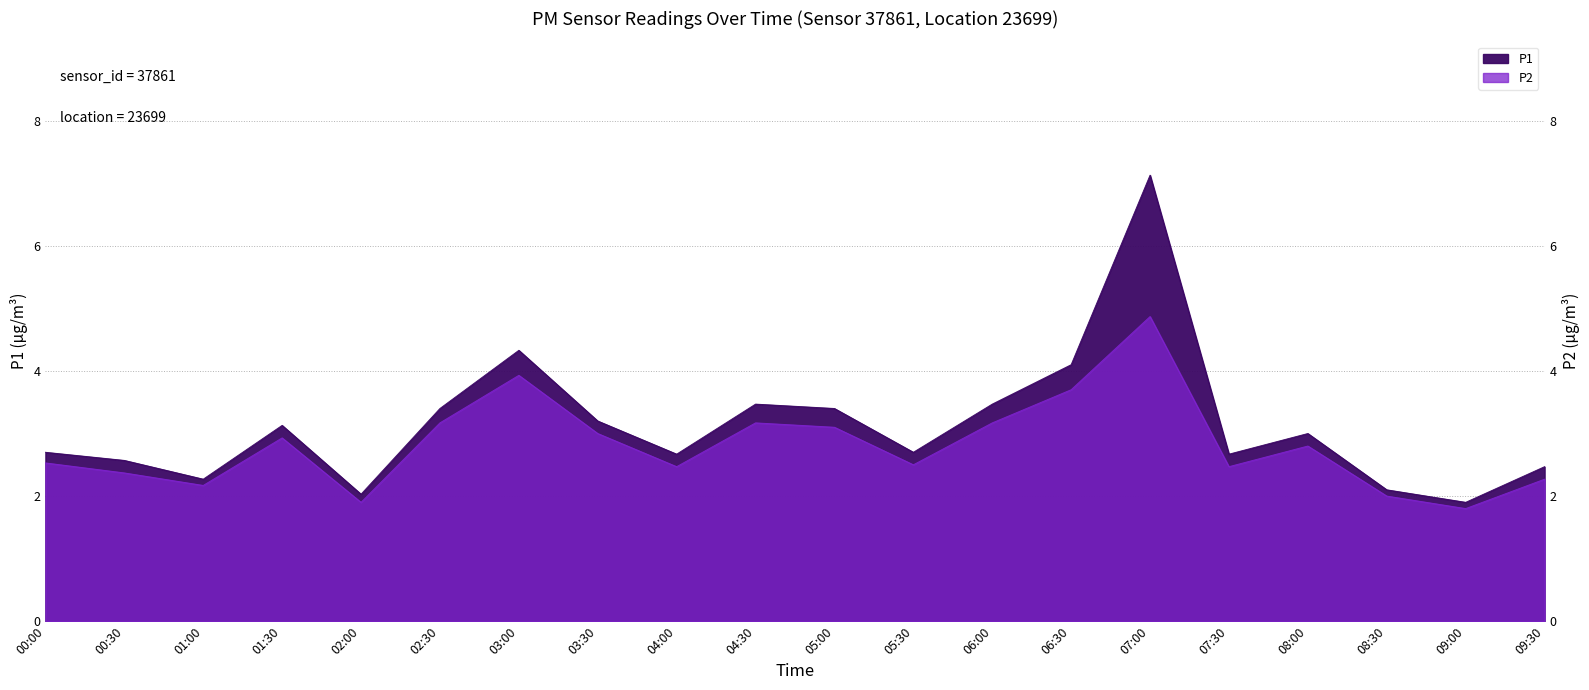

At 09:00, list the series in order from largest to smallest.

P1, P2